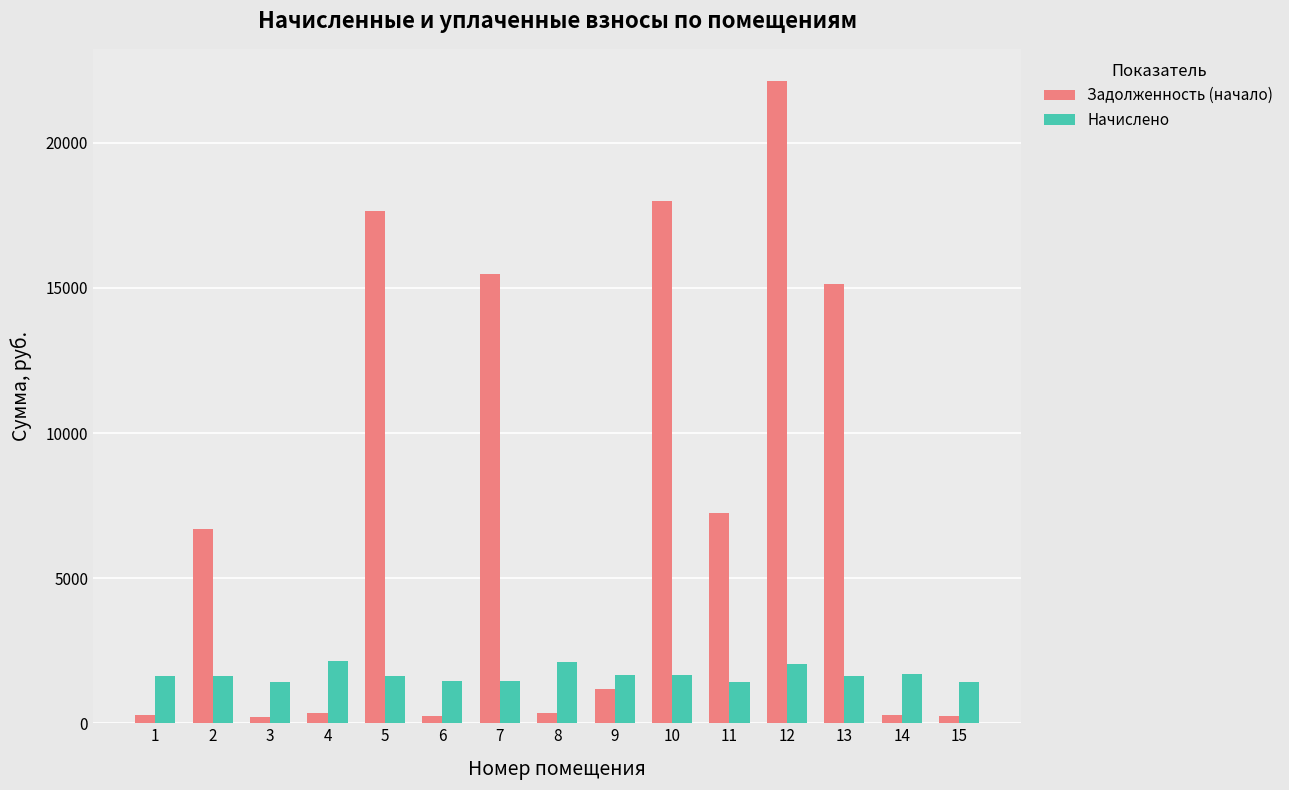

What is the difference between the Задолженность (начало) values at 13 and 2?

8446.3